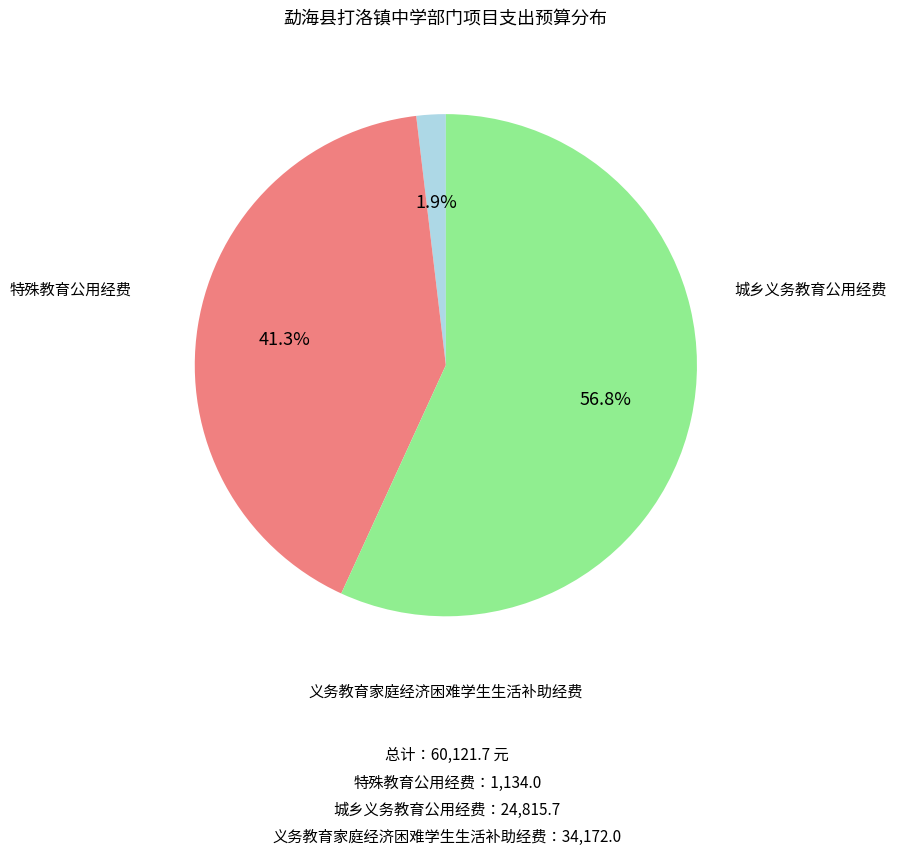

Does 特殊教育公用经费 represent more than half of the total?

No